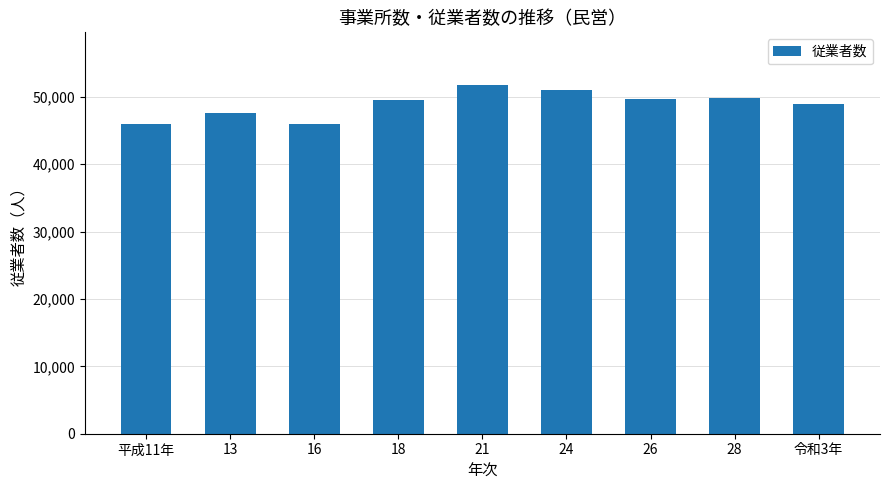

What is the difference between the values at 13 and 28?

2258